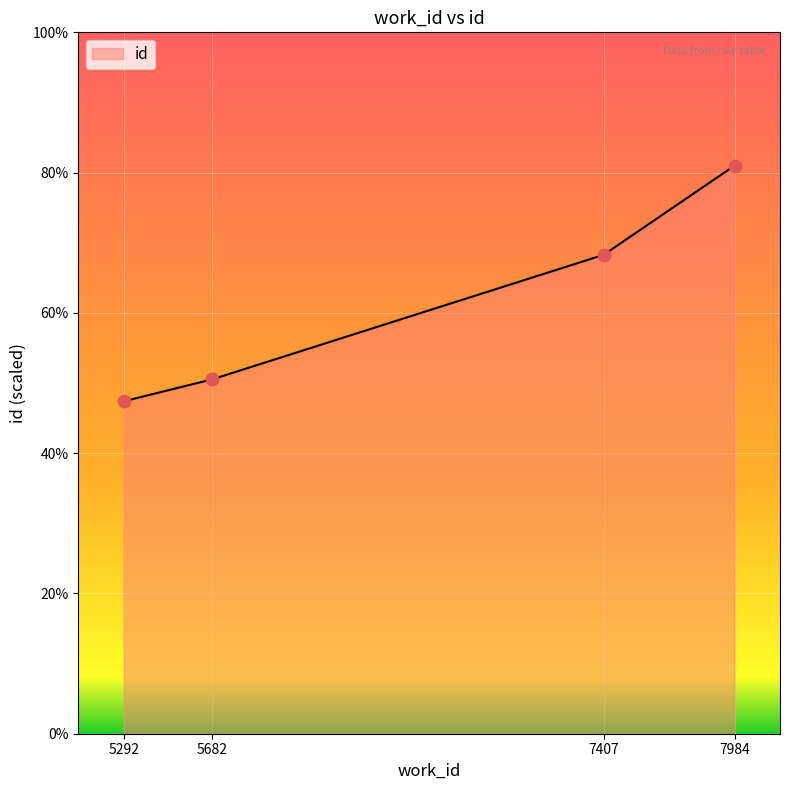

What is the change in value from 7407 to 7984?

+12.7